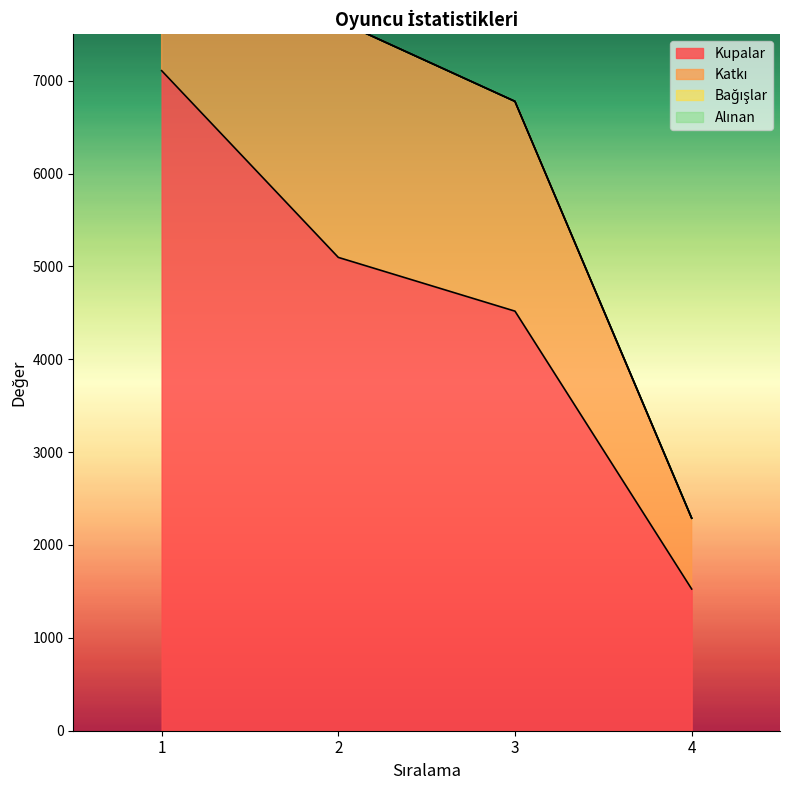

Reading left to right, list all the values displayed in this chart.

Kupalar: 7108	5097	4518	1526
Katkı: 10662	7645	6777	2289